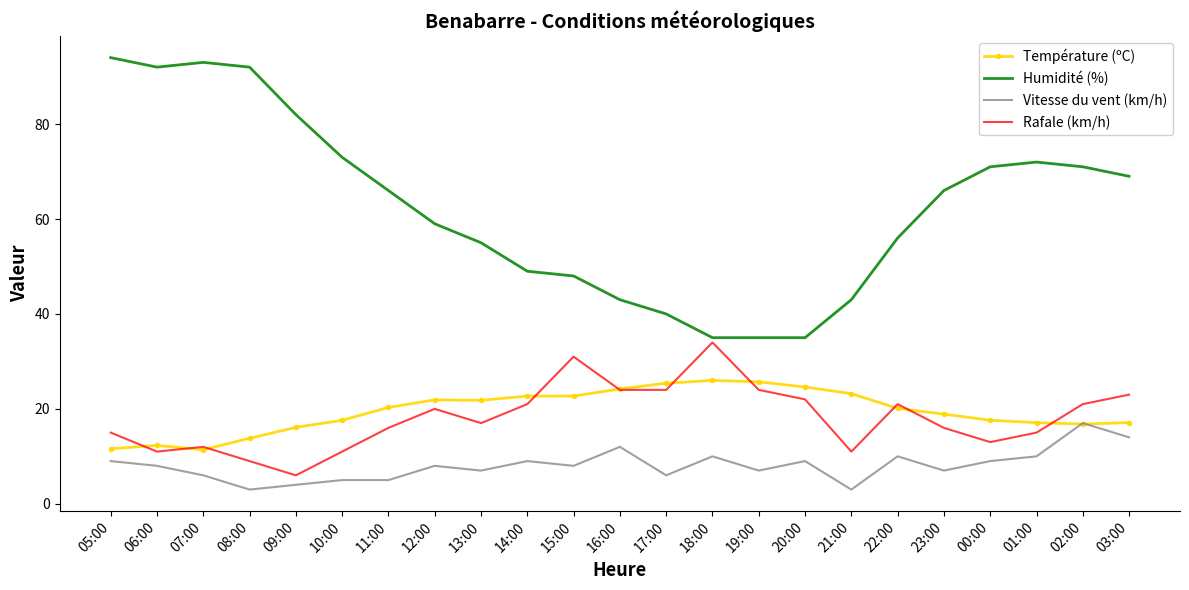

How many intersections are there between Vitesse du vent (km/h) and Température (ºC)?

2